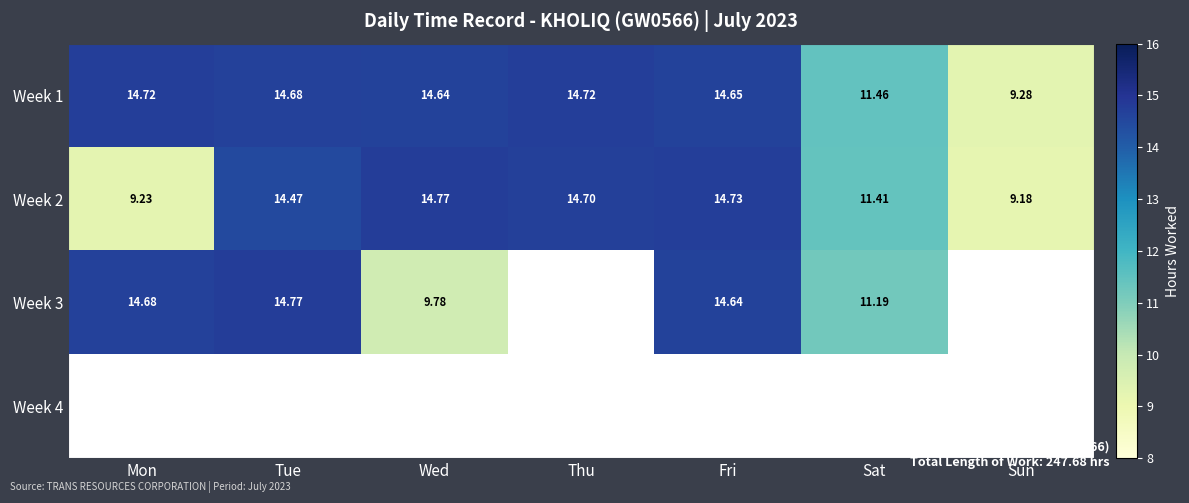

List the labels in order of Week 2 value, largest first.

Wed, Fri, Thu, Tue, Sat, Mon, Sun